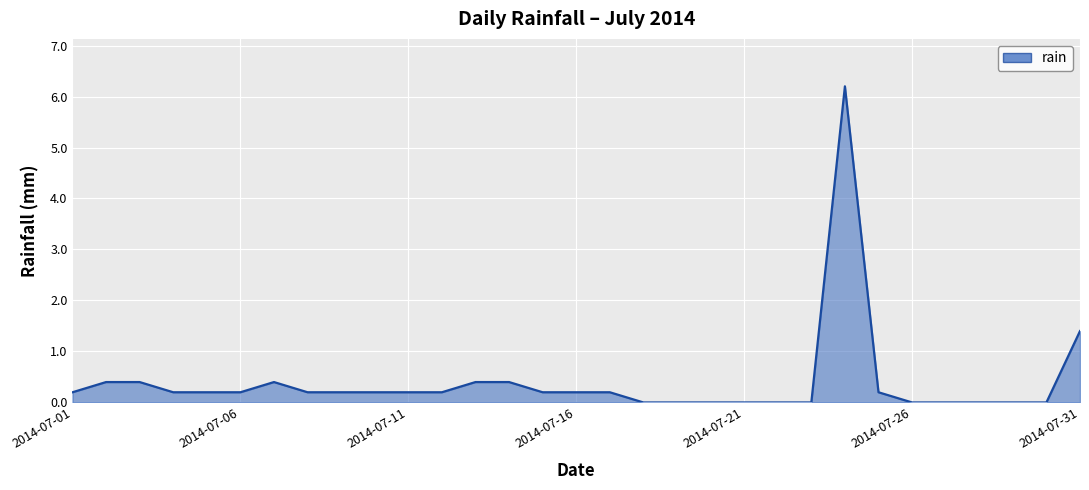

What is the difference between the maximum and minimum values?

6.2